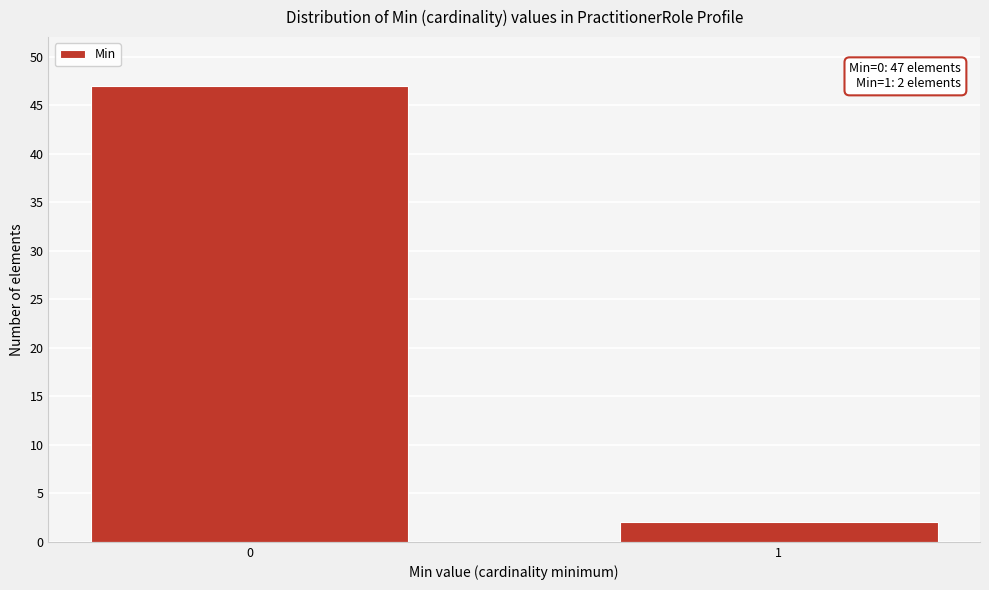

Reading left to right, transcribe all the data shown in this chart.

0=47	1=2